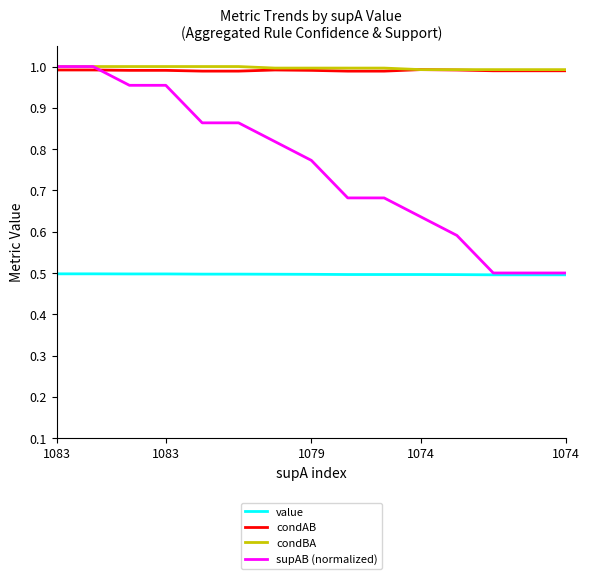

Does the chart have visible grid lines?

No